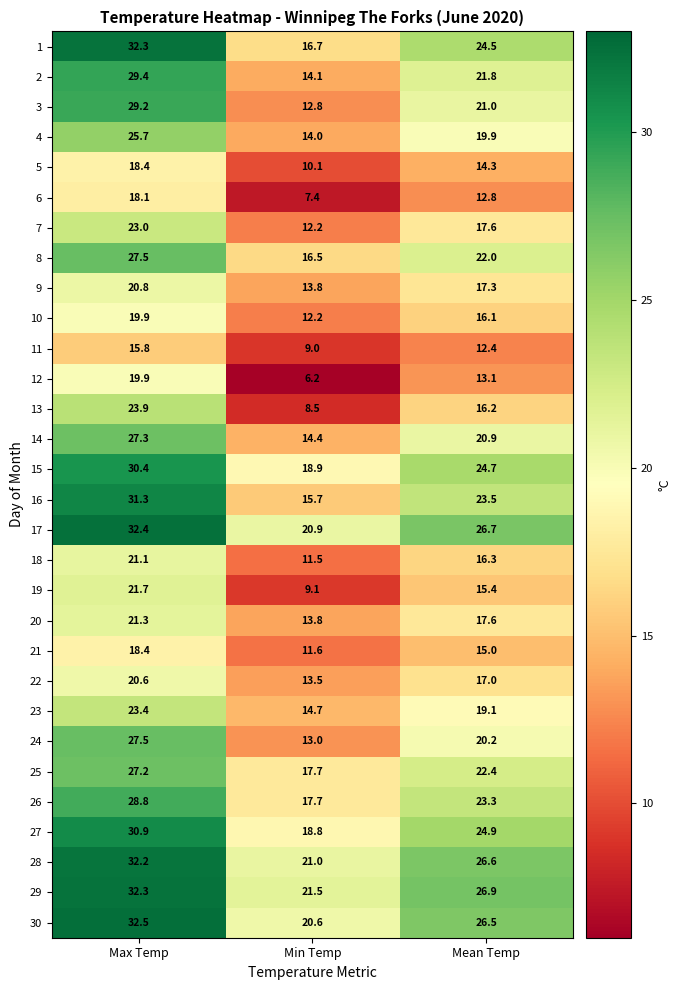

What is the spread (max minus min) of values at Mean Temp?

14.5